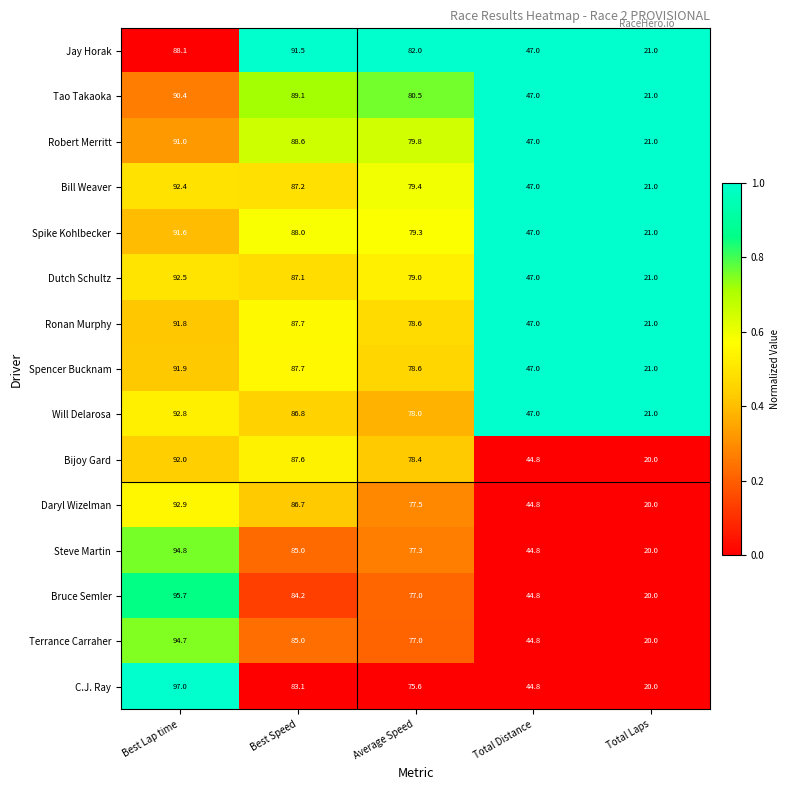

True or false: Will Delarosa has a value of 27.6 at Total Distance.

False